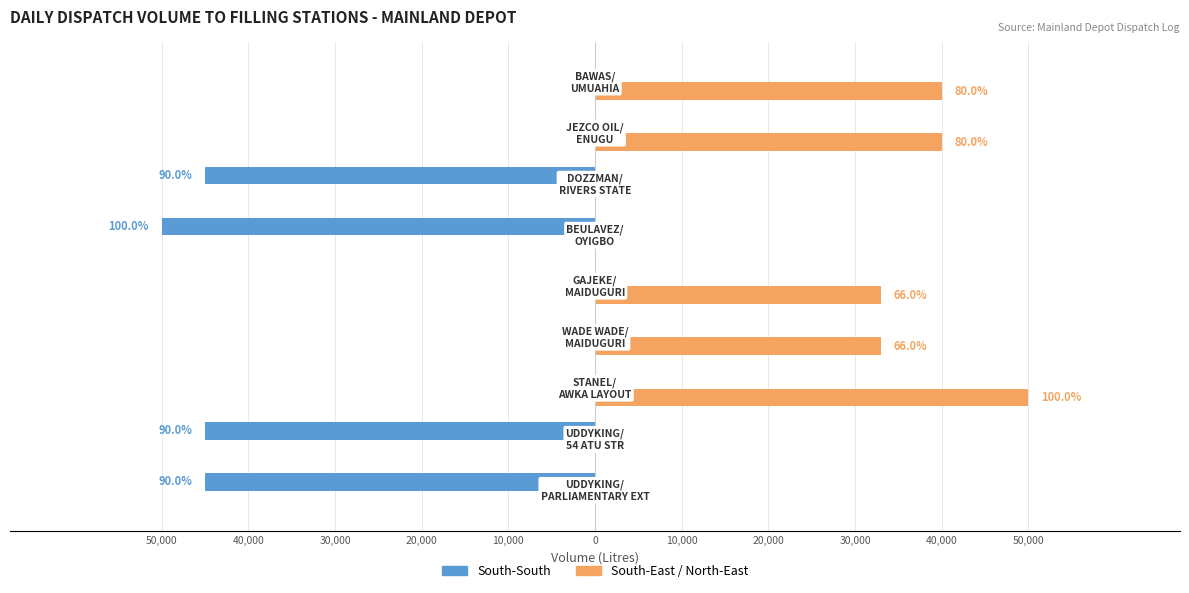

What are all the series names shown in the legend?

South-South, South-East / North-East